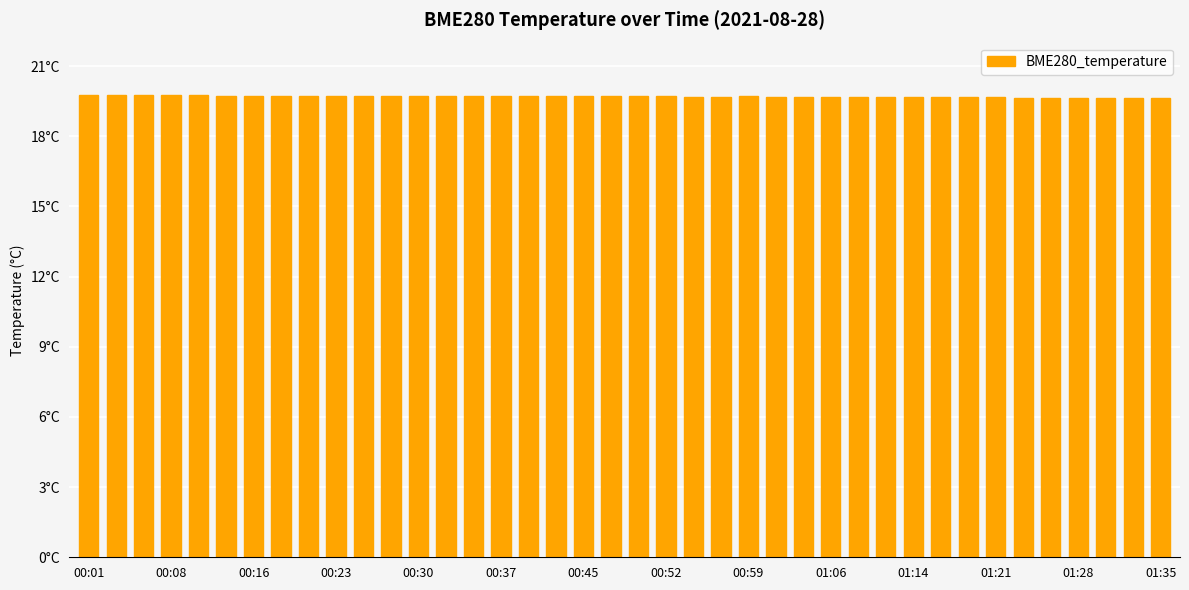

What is the average value?

19.7